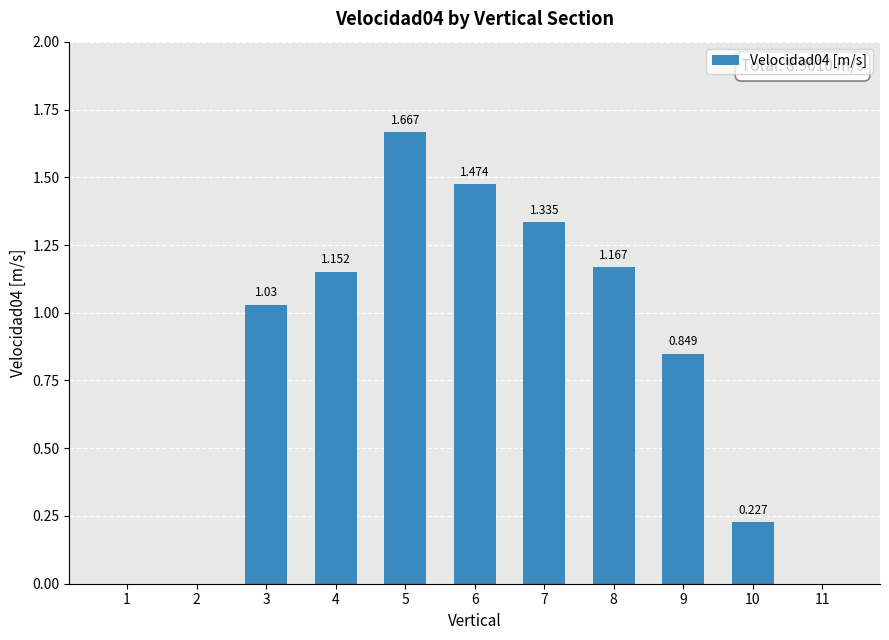

How many distinct data groups are displayed?

1